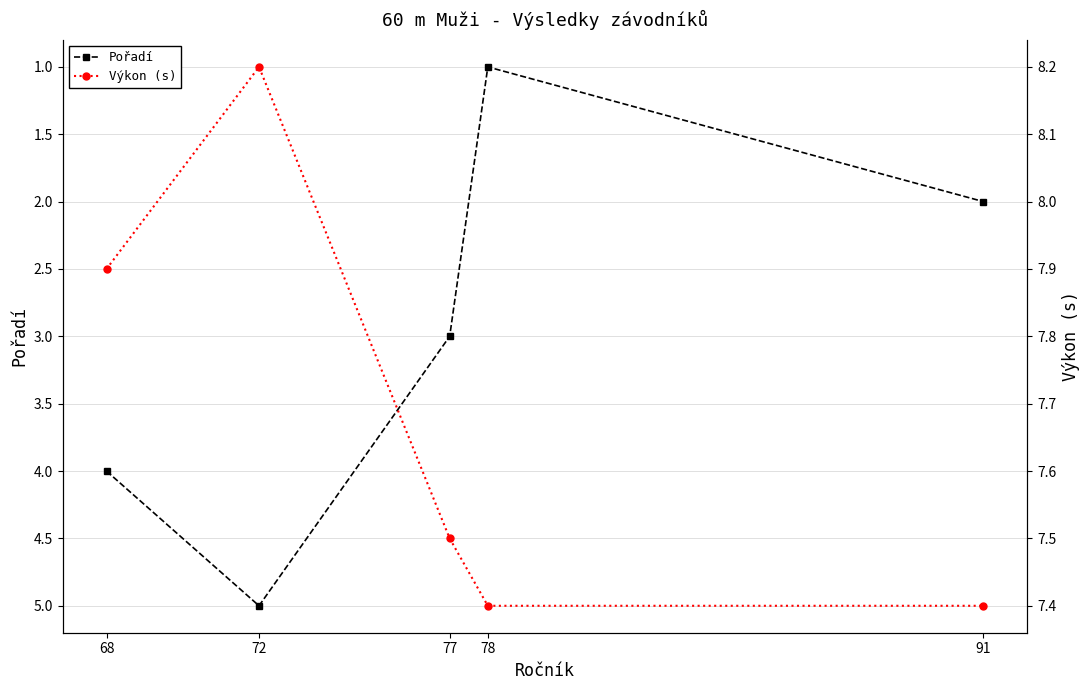

What is the difference between the maximum and minimum values in the Pořadí series?

4